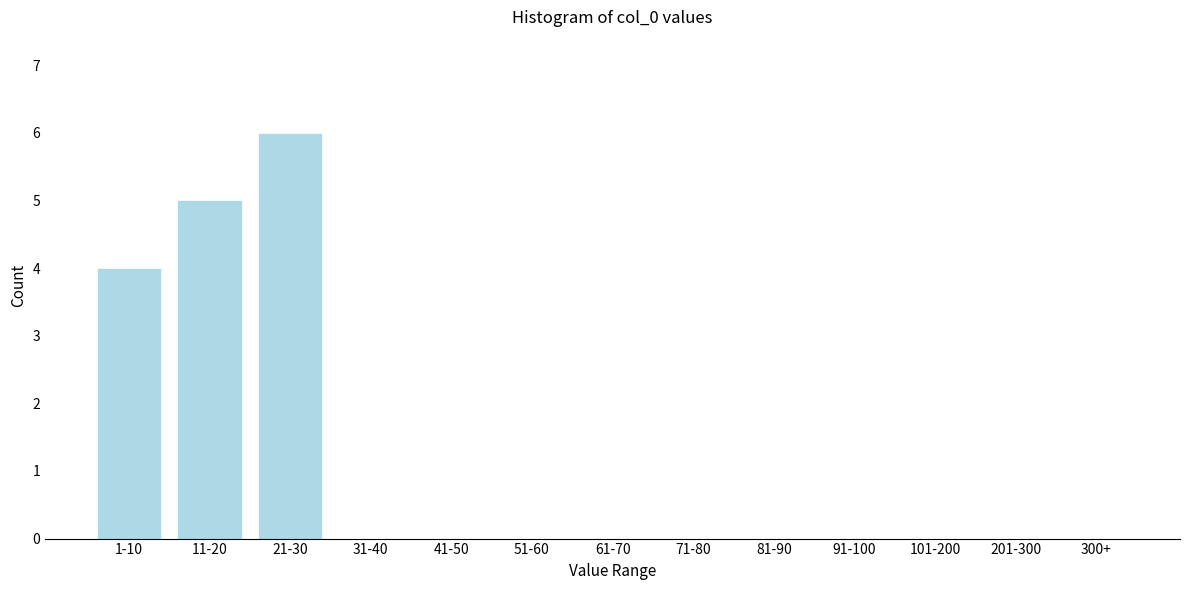

Reading left to right, extract all data points from this chart.

1-10=4	11-20=5	21-30=6	31-40=0	41-50=0	51-60=0	61-70=0	71-80=0	81-90=0	91-100=0	101-200=0	201-300=0	300+=0